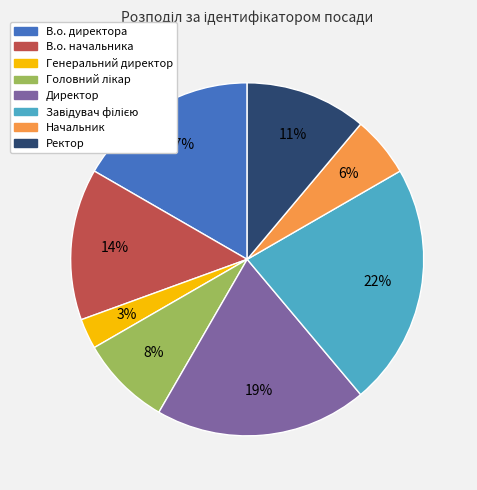

Combined, do Генеральний директор and Директор account for over 50%?

No